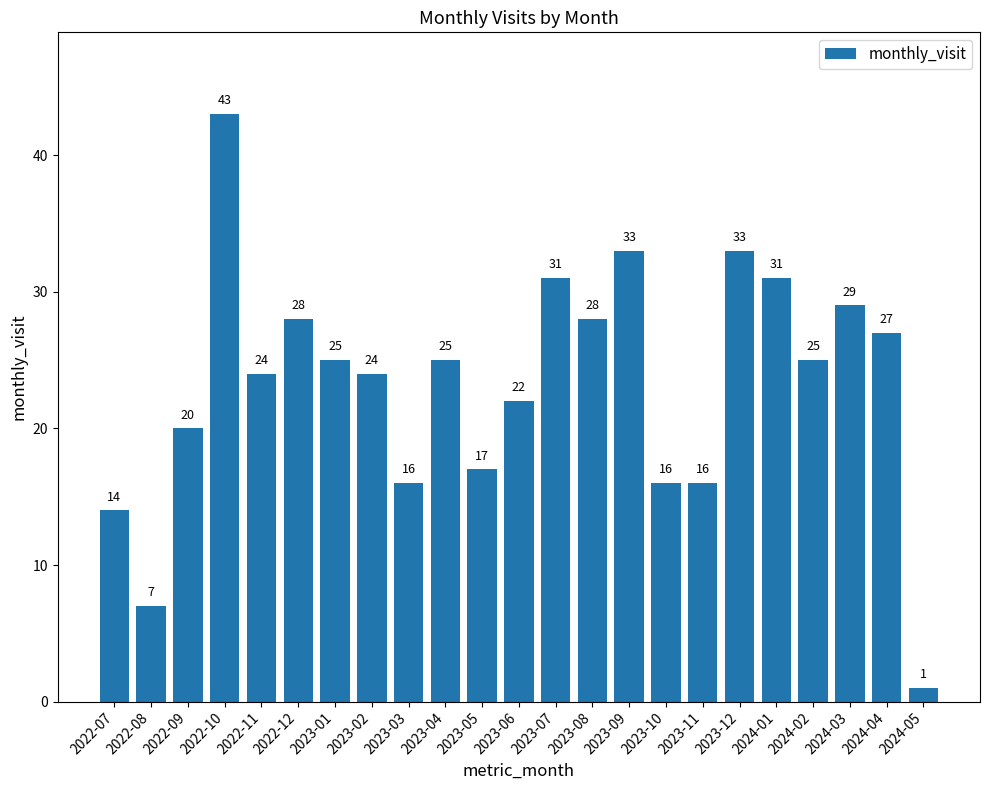

What is the label of the 4th bar from the right?

2024-02